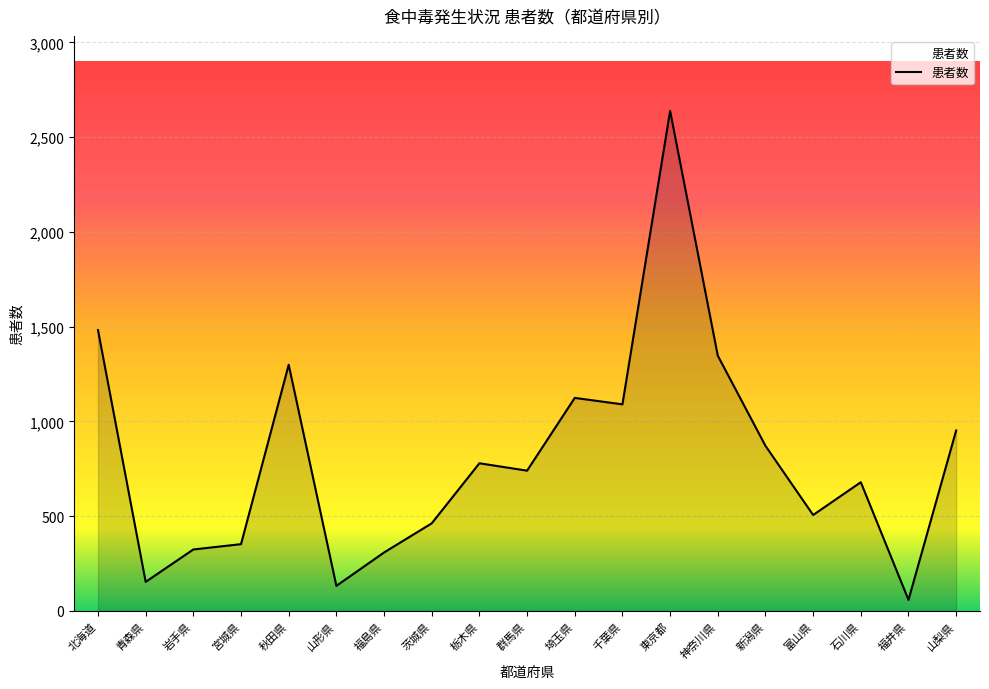

What is the ratio of the value at 栃木県 to the value at 青森県?

5.1